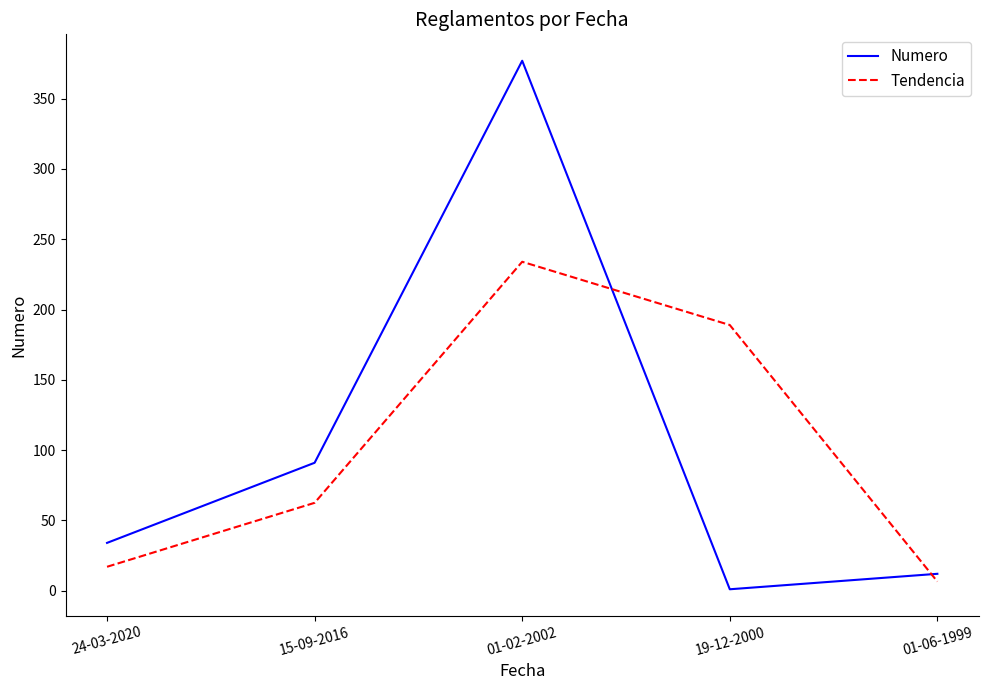

True or false: Numero has more than 1 interior local peaks.

False